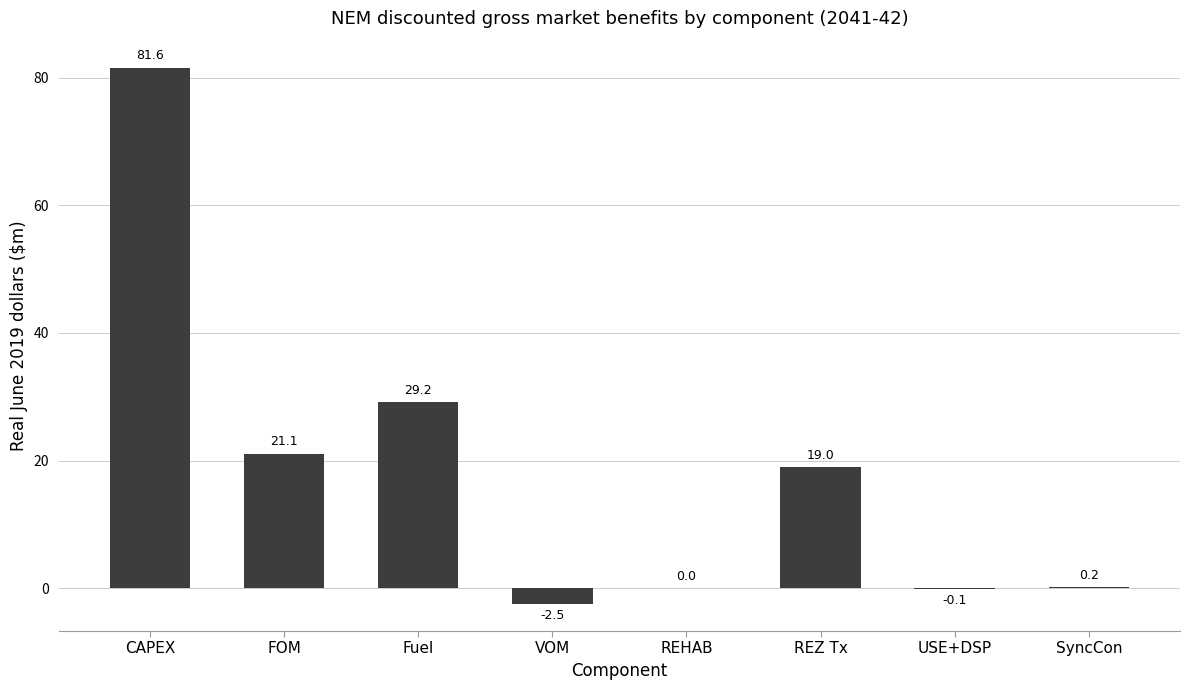

What is the greatest value displayed?

81.6